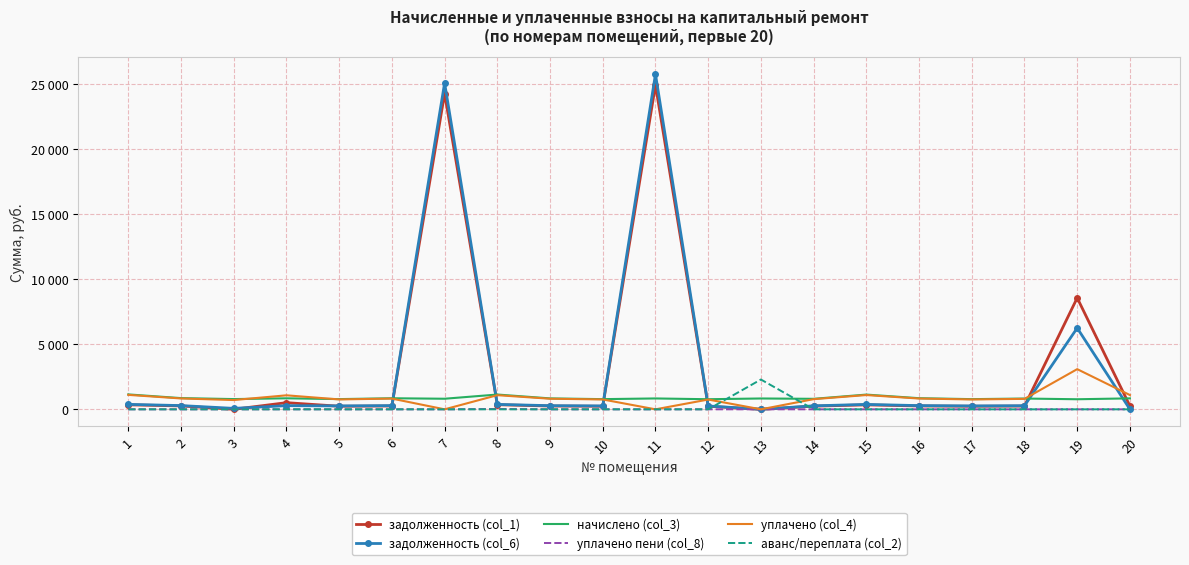

What is the total value across all series at 14?

2105.1